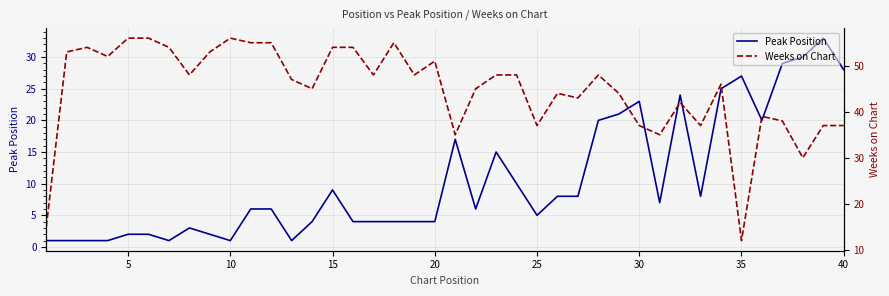

The Peak Position series shows 8 at 35. True or false?

False